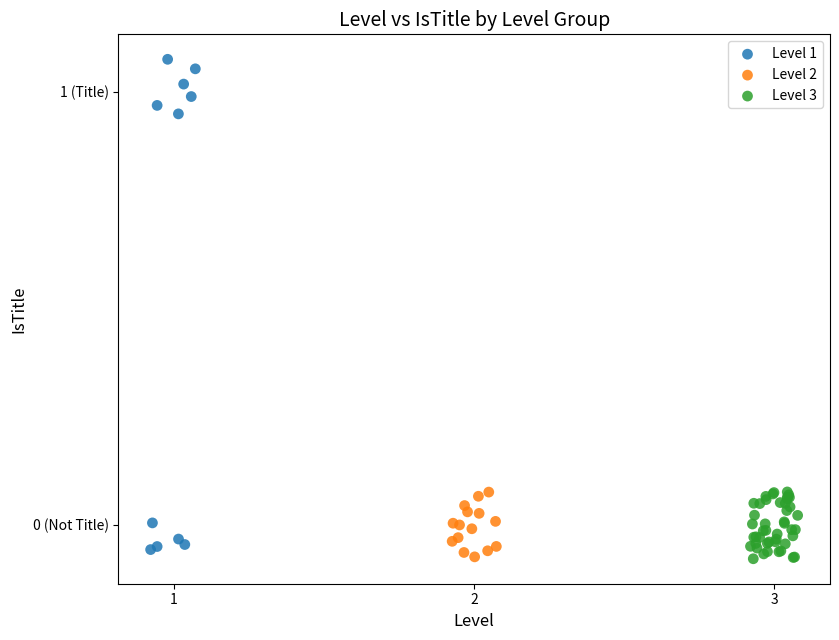

Which series reaches the maximum Y coordinate?

Level 1